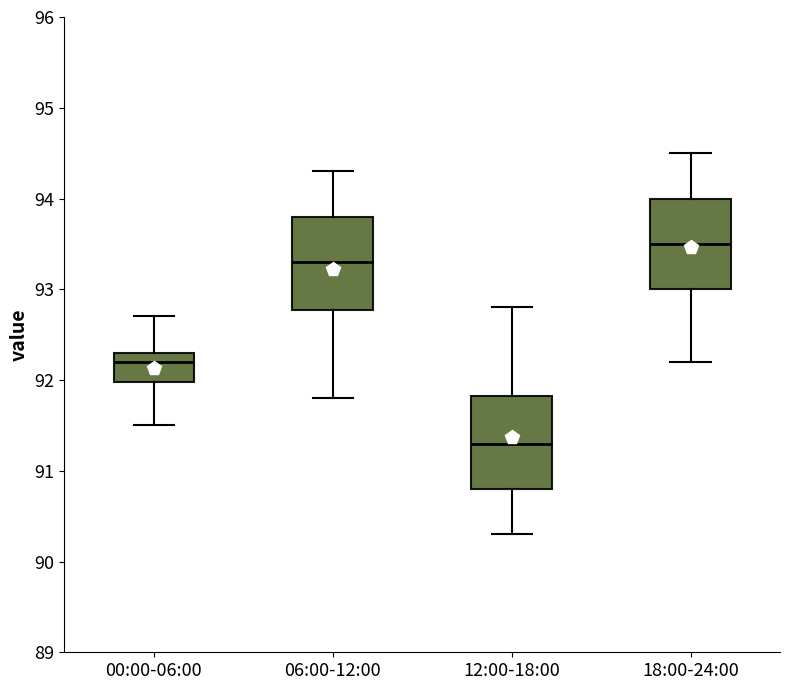

Which box has the highest median line?

18:00-24:00